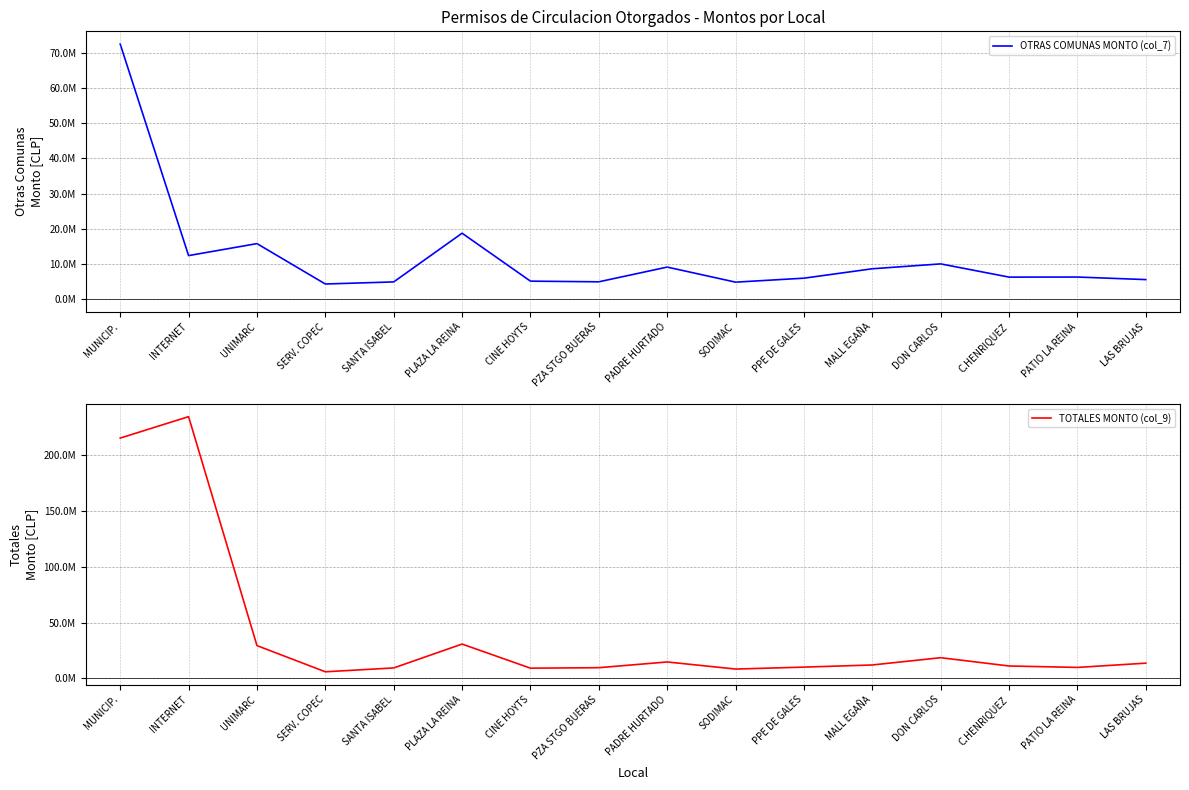

Reading left to right, transcribe all the data shown in this chart.

OTRAS COMUNAS MONTO (col_7): MUNICIP.=72505693	INTERNET=12399503	UNIMARC=15807248	SERV. COPEC=4328293	SANTA ISABEL=4921530	PLAZA LA REINA=18764097	CINE HOYTS=5141374	PZA STGO BUERAS=4950699	PADRE HURTADO=9135457	SODIMAC=4854027	PPE DE GALES=5982850	MALL EGAÑA=8656901	DON CARLOS=10043212	C.HENRIQUEZ=6285427	PATIO LA REINA=6307017	LAS BRUJAS=5581591
TOTALES MONTO (col_9): MUNICIP.=215550220	INTERNET=234797519	UNIMARC=29265438	SERV. COPEC=5764001	SANTA ISABEL=9231443	PLAZA LA REINA=30649380	CINE HOYTS=9007827	PZA STGO BUERAS=9440699	PADRE HURTADO=14581858	SODIMAC=8224629	PPE DE GALES=9953977	MALL EGAÑA=11890720	DON CARLOS=18404164	C.HENRIQUEZ=10969982	PATIO LA REINA=9685349	LAS BRUJAS=13508813